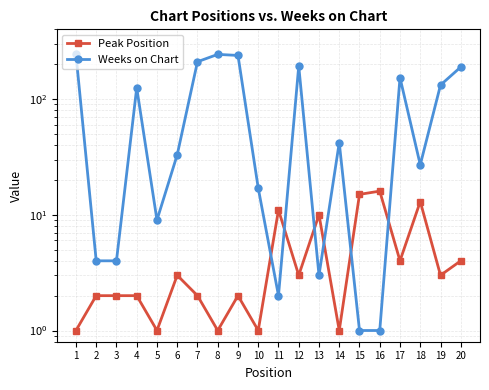

What is the greatest value displayed?

243